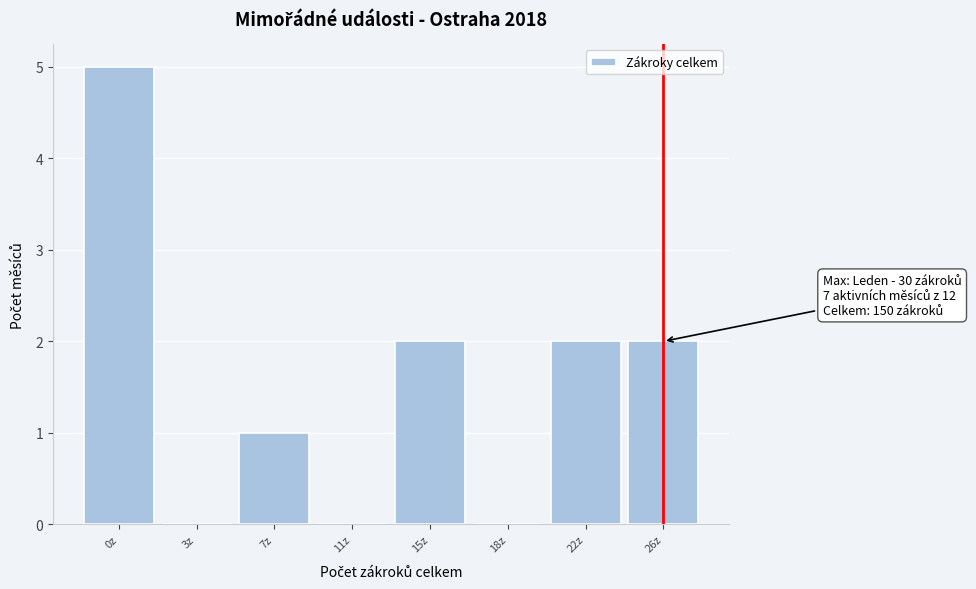

Reading left to right, extract all data points from this chart.

0z=5	3z=0	7z=1	11z=0	15z=2	18z=0	22z=2	26z=2